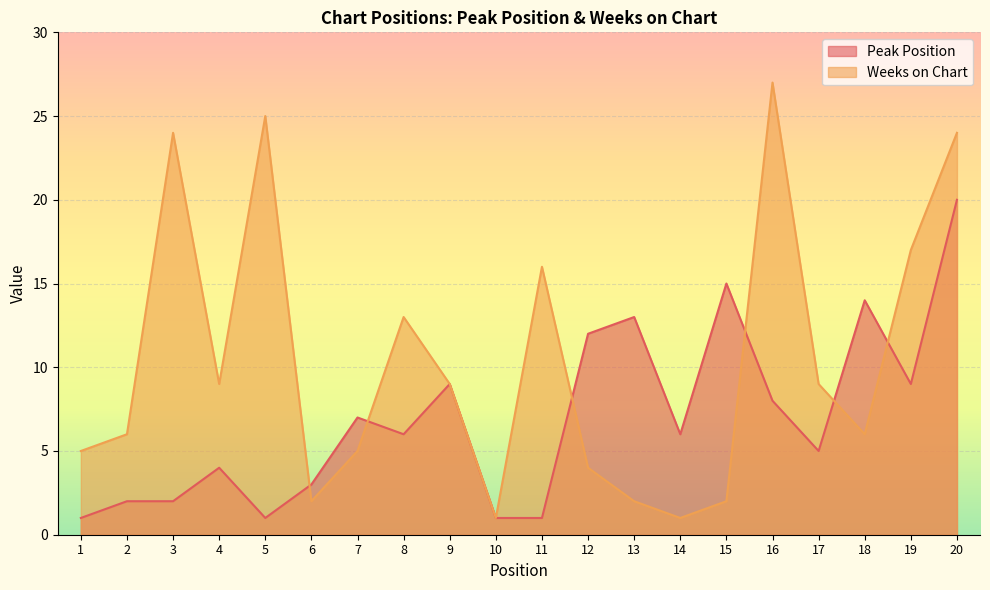

Is the value of Weeks on Chart at 5 greater than the value of Peak Position at 4?

Yes